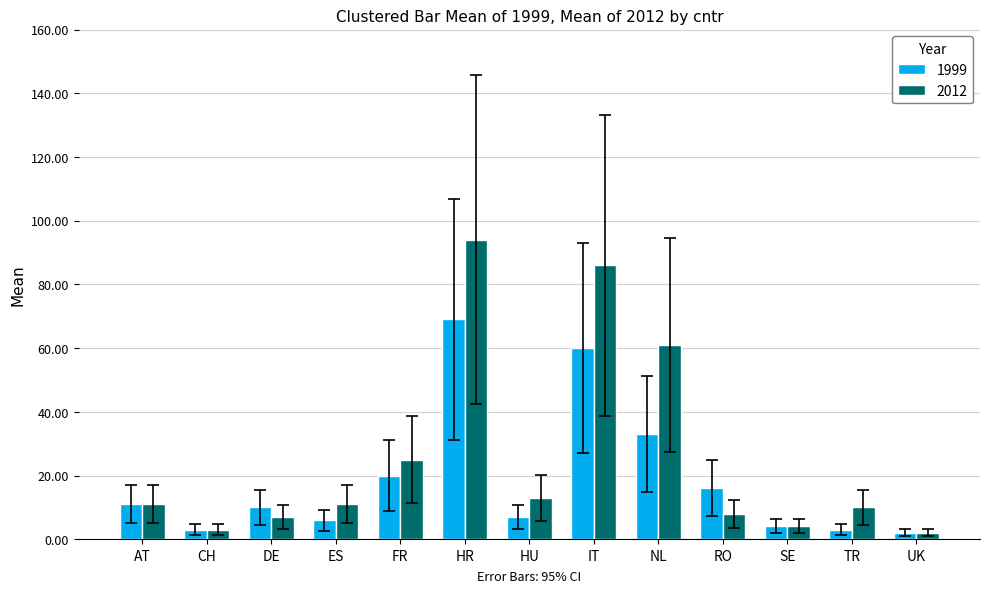

Which series has the largest range (max minus min)?

2012